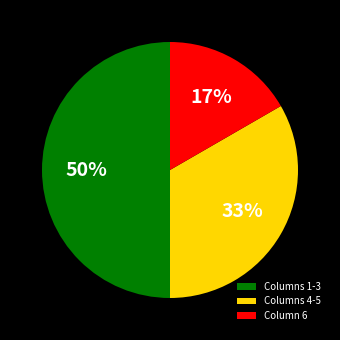

Combined, do Columns 4-5 and Columns 1-3 account for over 50%?

Yes